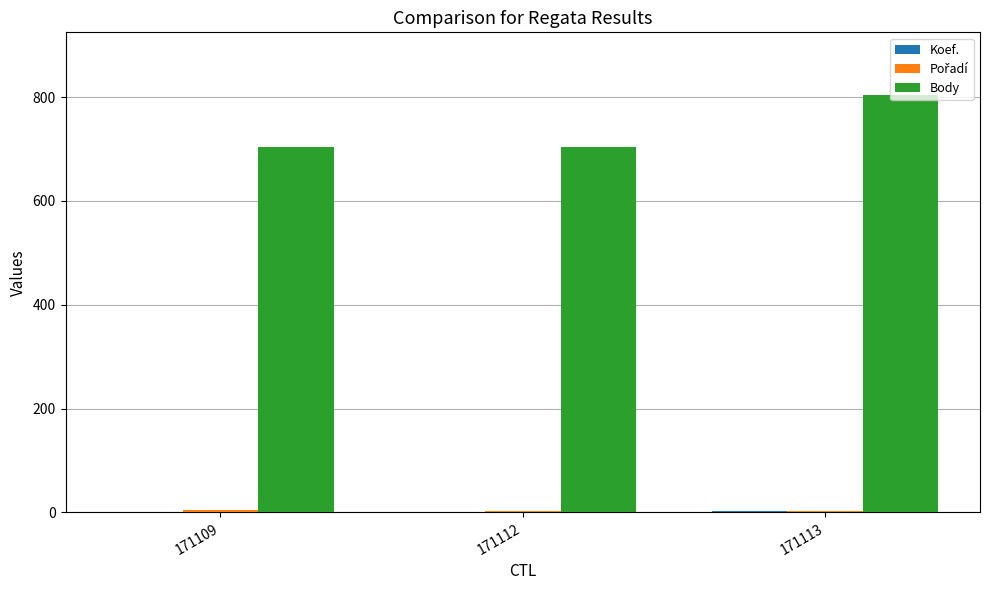

Between 171112 and 171113, which series saw the biggest shift?

Body